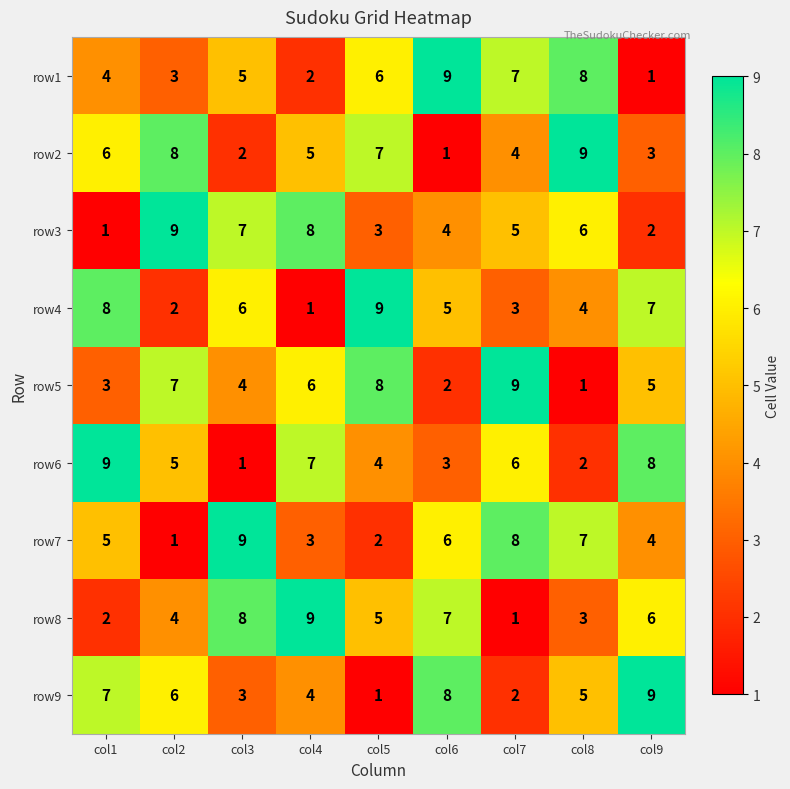

Is it true that row1 equals 13 at col6?

False